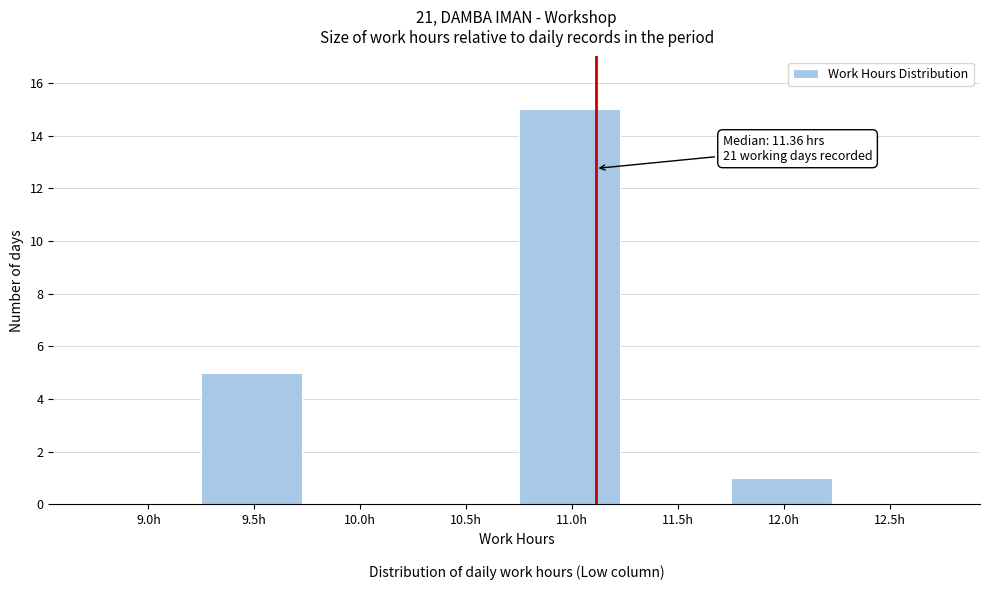

Reading right to left, list all the values displayed in this chart.

12.5h=0	12.0h=1	11.5h=0	11.0h=15	10.5h=0	10.0h=0	9.5h=5	9.0h=0